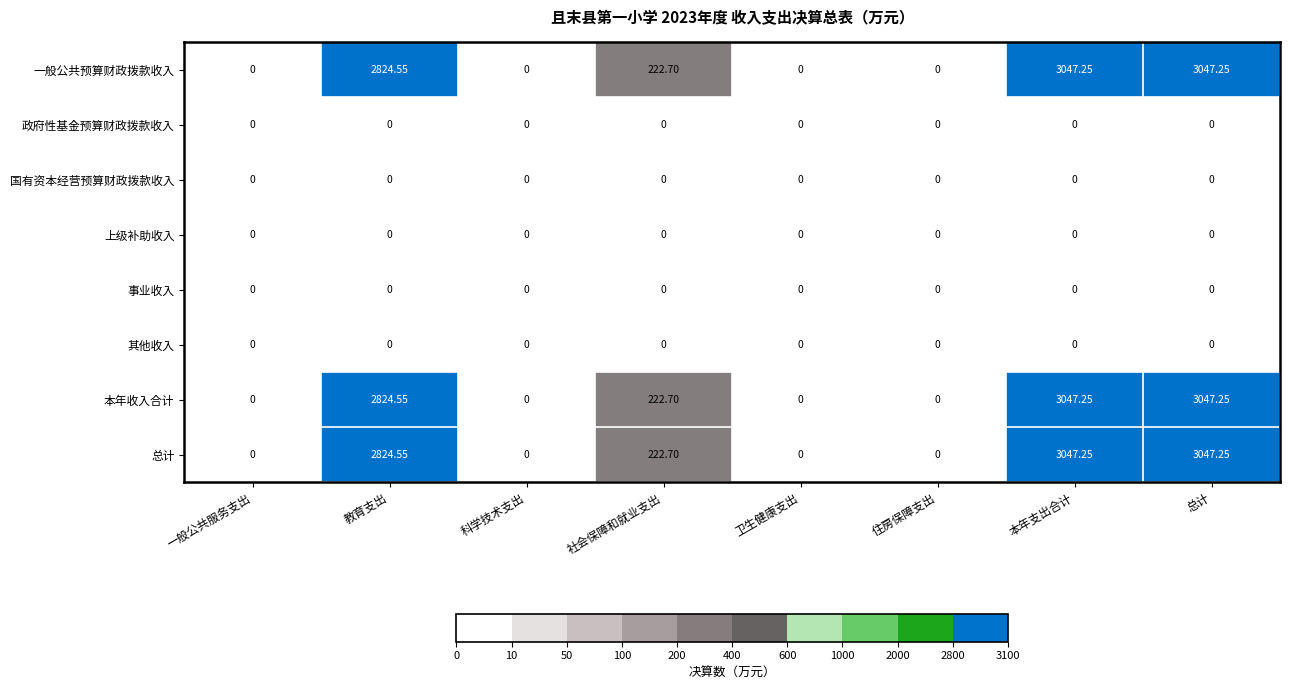

What is the total value across all series at 本年支出合计?

9141.8